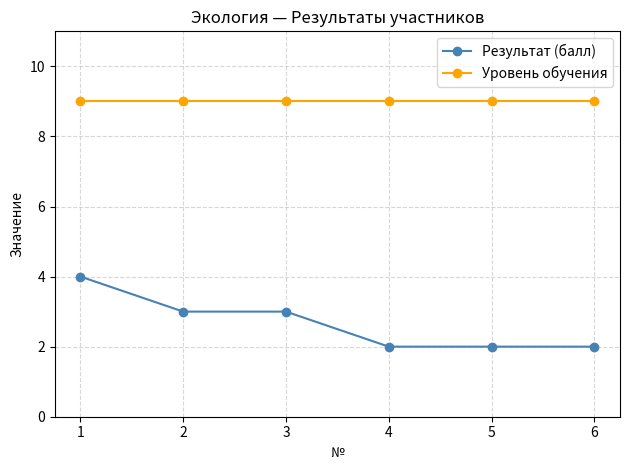

The Уровень обучения series shows 14 at 5. True or false?

False